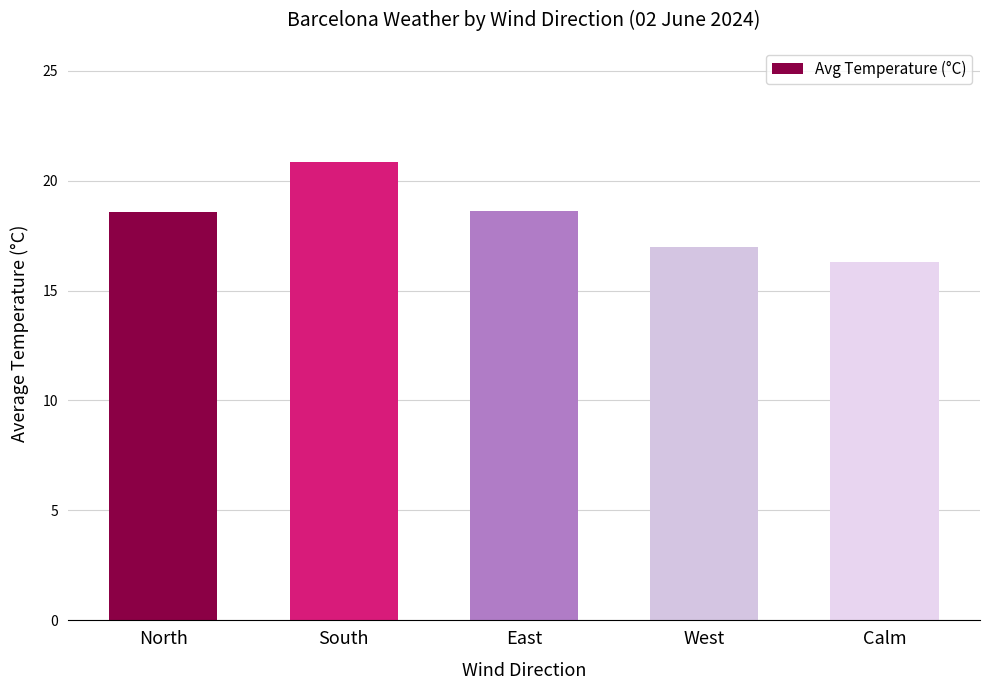

What is the difference between the values at West and Calm?

0.7